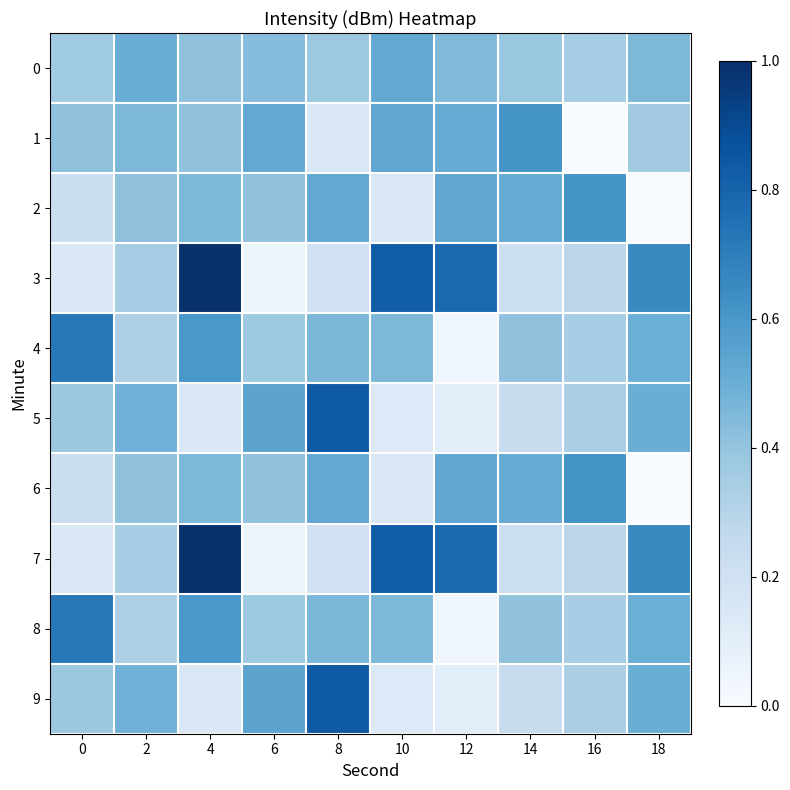

What is the spread (max minus min) of values at 4?

0.9